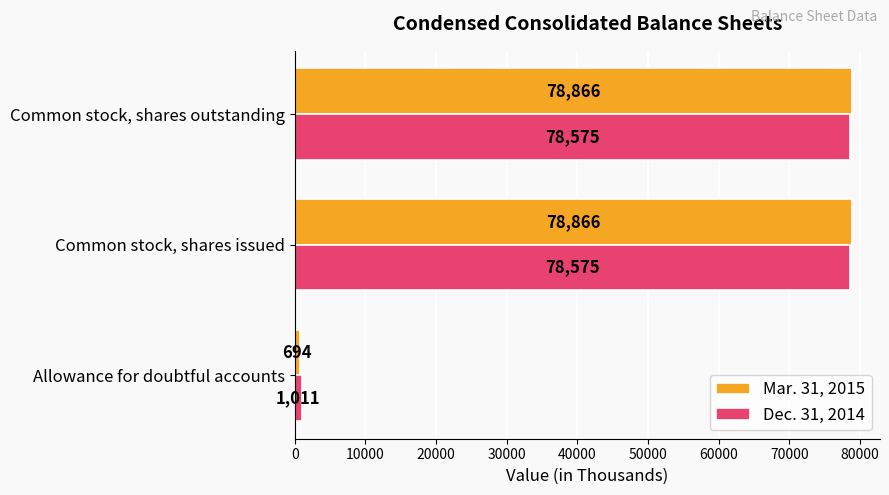

What is the sum of all Mar. 31, 2015 values?

158426